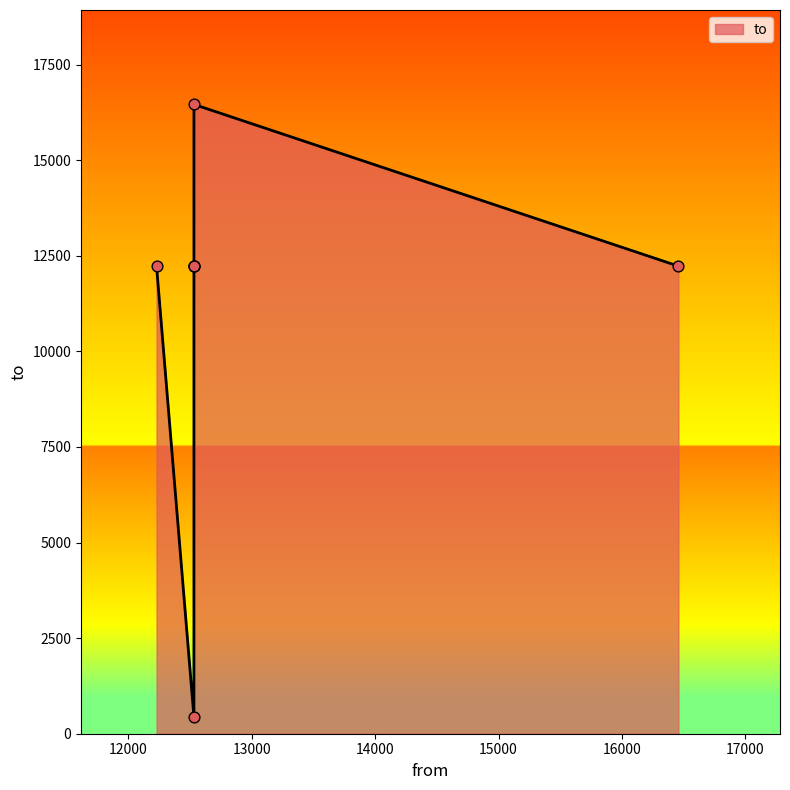

What is the ratio of the value at 12533 to the value at 12533?

27.9